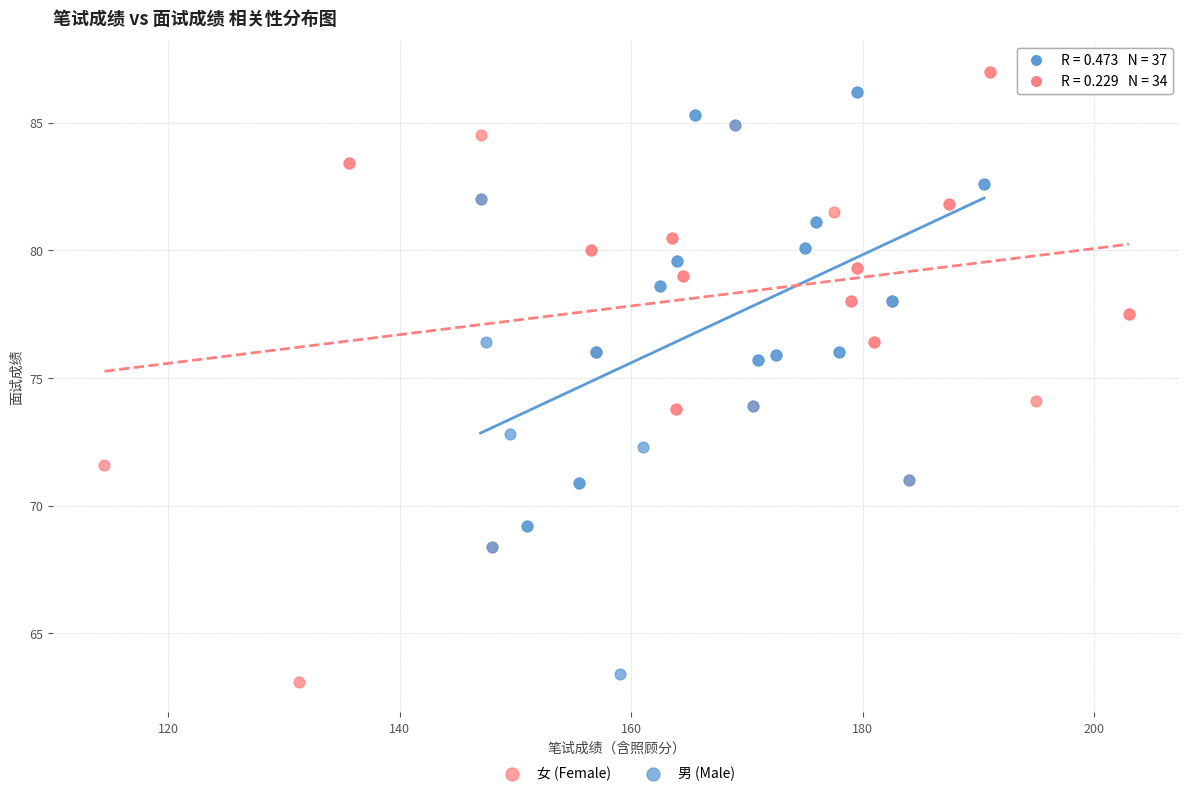

Which series has the largest Y range (max minus min)?

女 (Female)